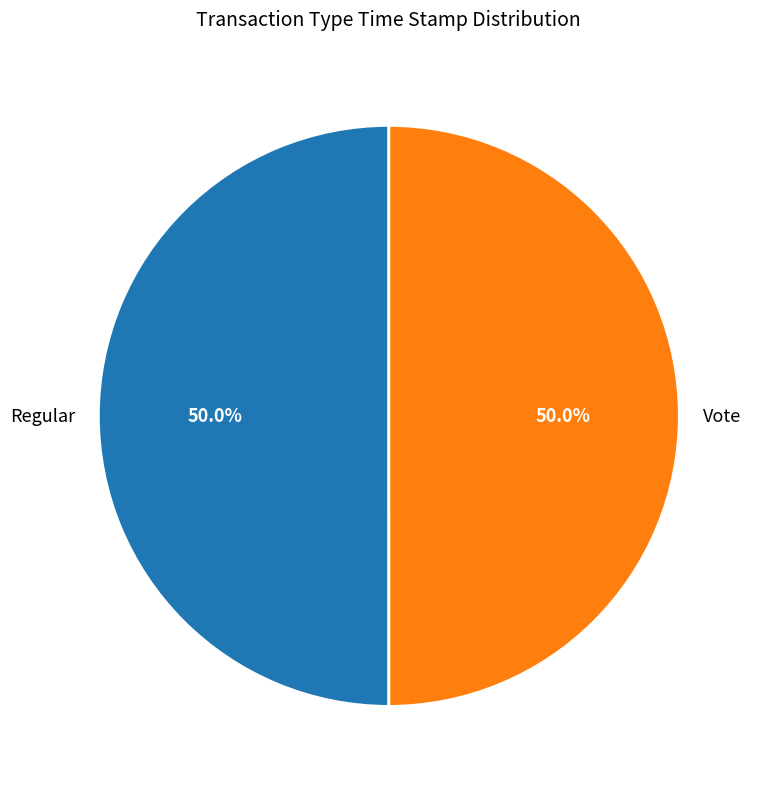

What is the total percentage of Vote and Regular?

100.0%